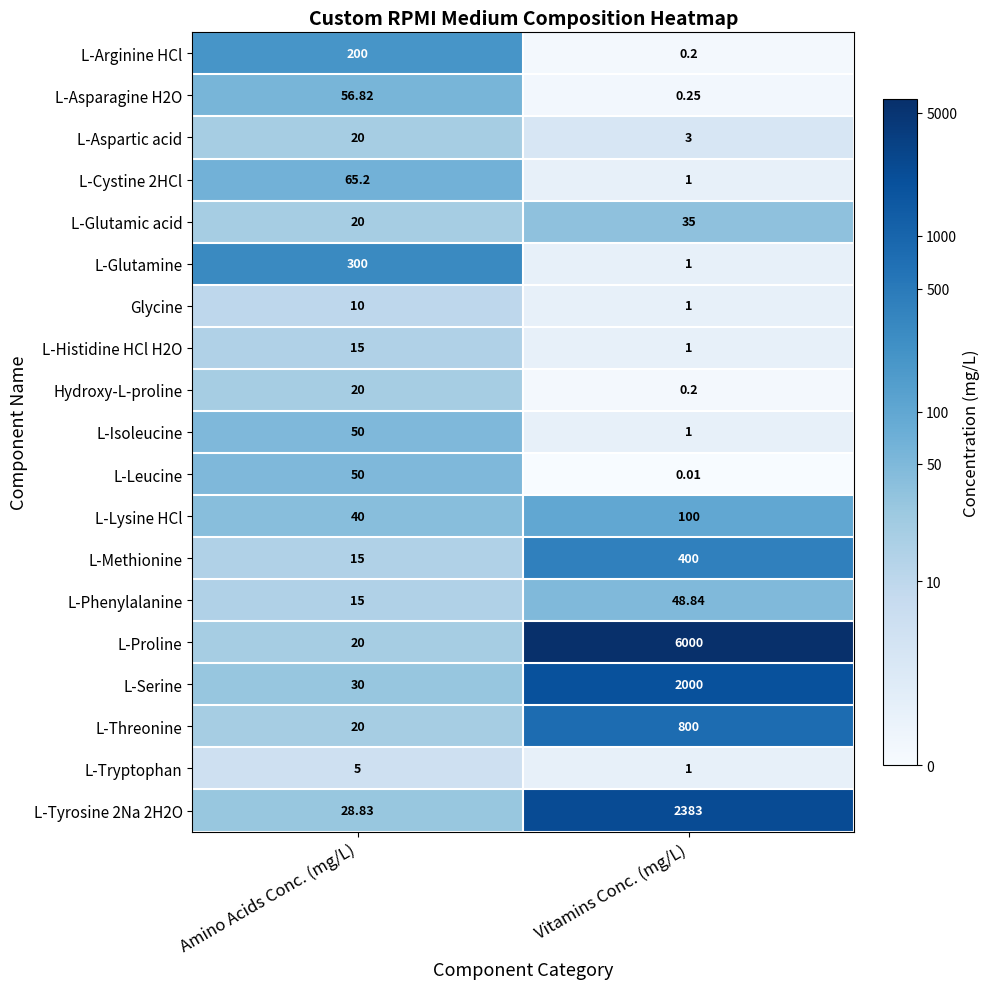

Rank the categories by L-Threonine value from lowest to highest.

Amino Acids Conc. (mg/L), Vitamins Conc. (mg/L)